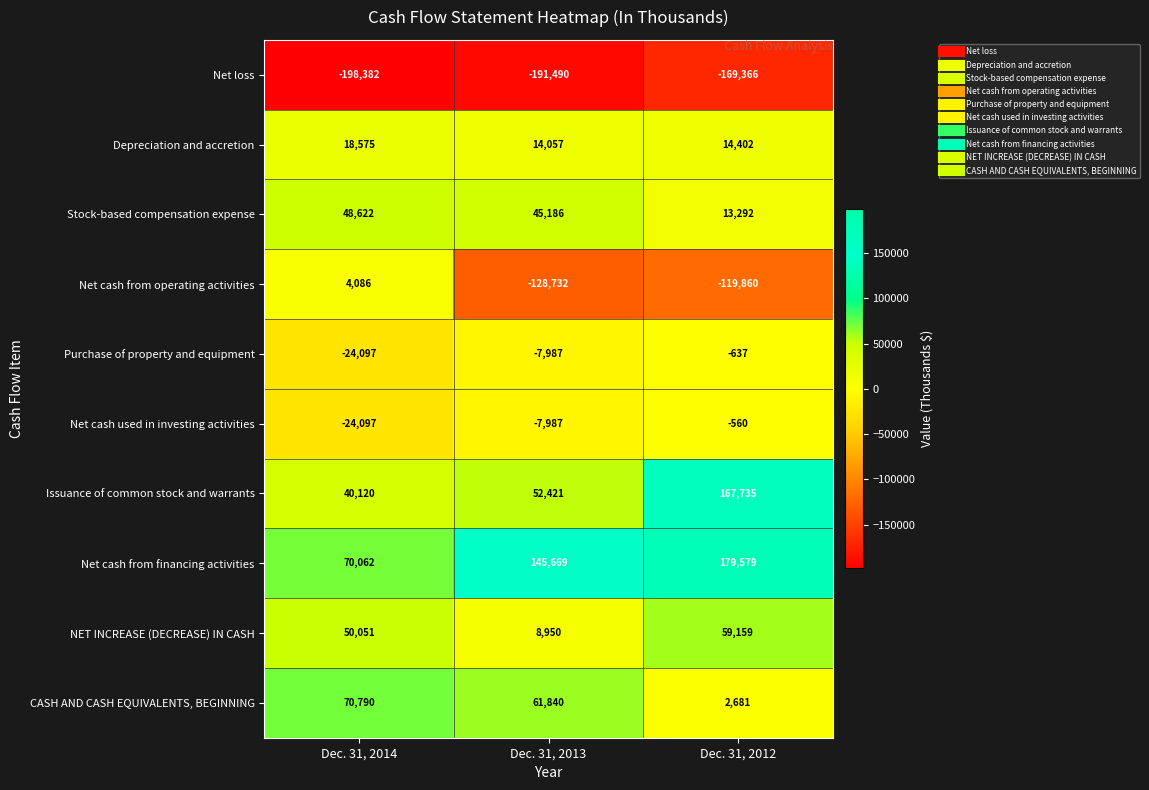

Read the CASH AND CASH EQUIVALENTS, BEGINNING value at Dec. 31, 2014, to the nearest 10.

70790